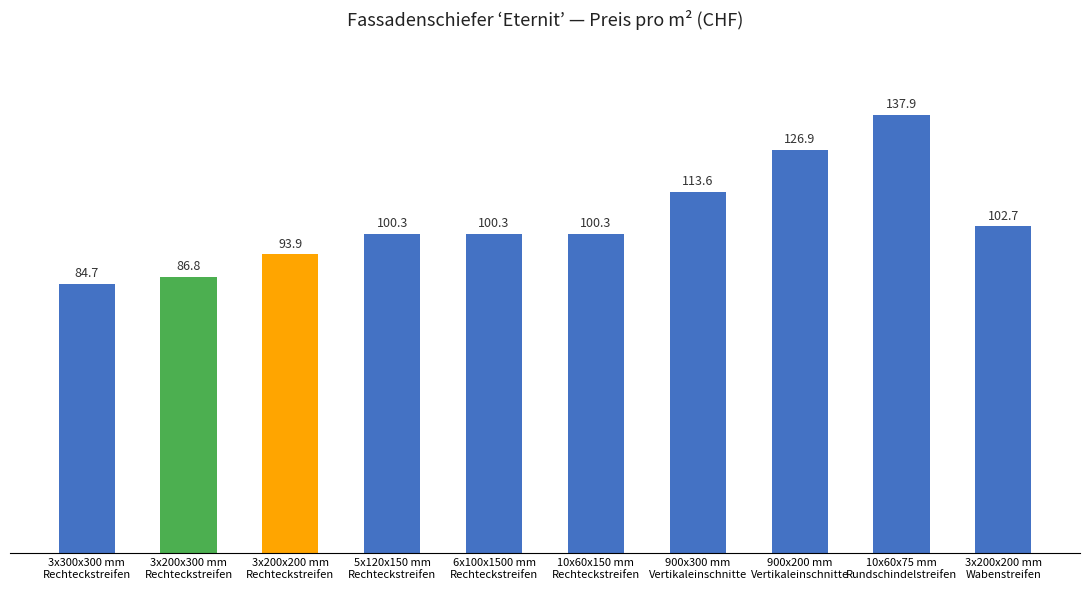

At which category does the chart reach its peak across all series?

10x60x75 mm
Rundschindelstreifen